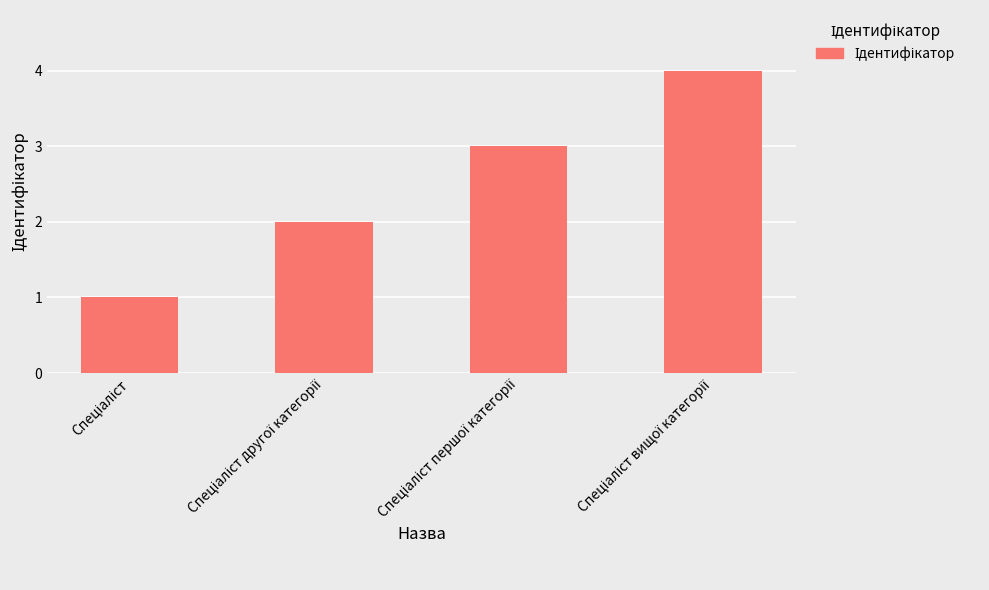

What is the greatest value displayed?

4